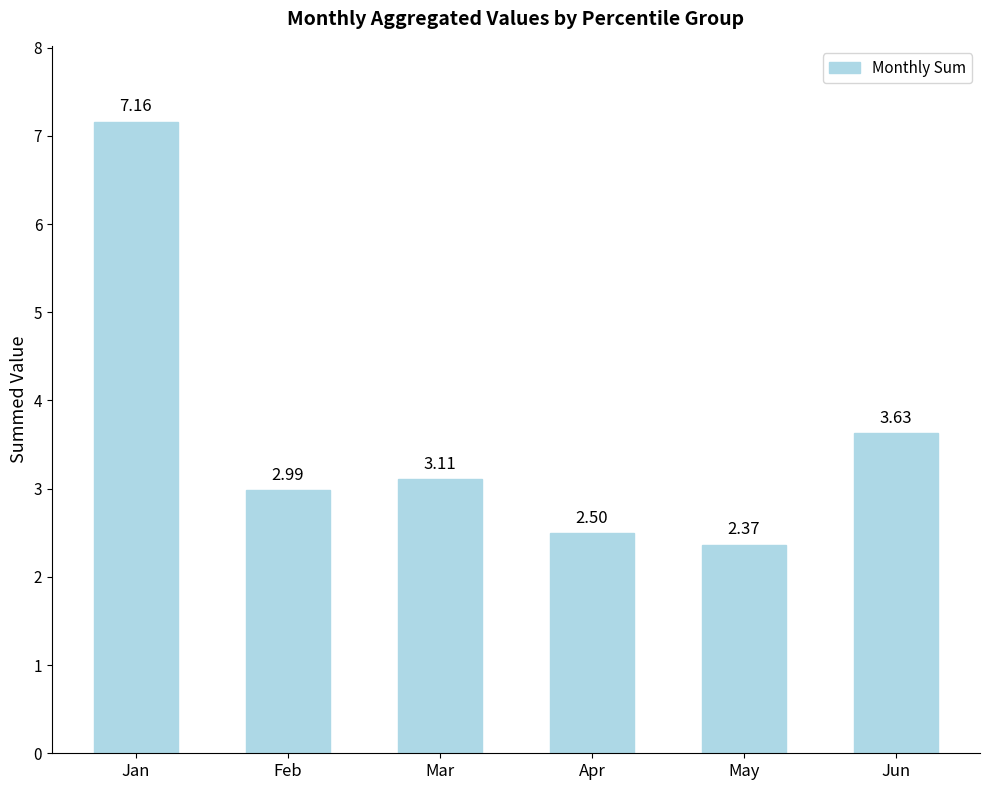

Which category has the highest value across all series?

Jan